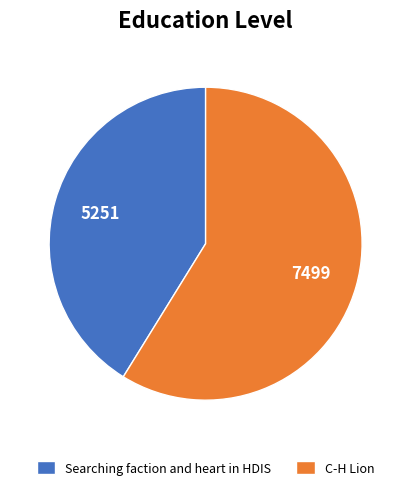

Rank the categories by value from highest to lowest.

C-H Lion, Searching faction and heart in HDIS